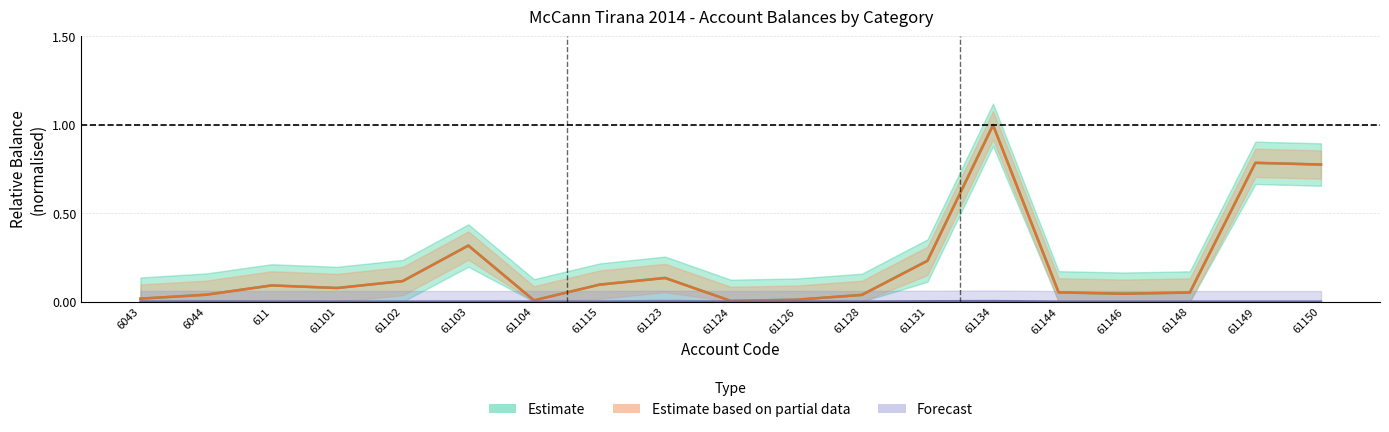

At 61131, list the series in order from smallest to largest.

Forecast (Undeductible), Estimate based on partial data (Taxable), Estimate (TB)